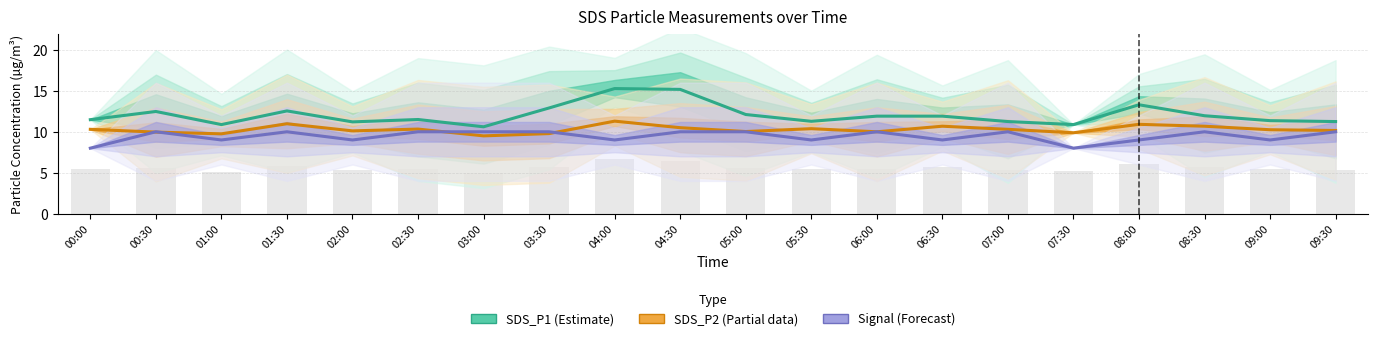

List the series in order of their overall mean, lowest first.

Signal (Forecast), SDS_P2 (Partial), SDS_P1 (Estimate)